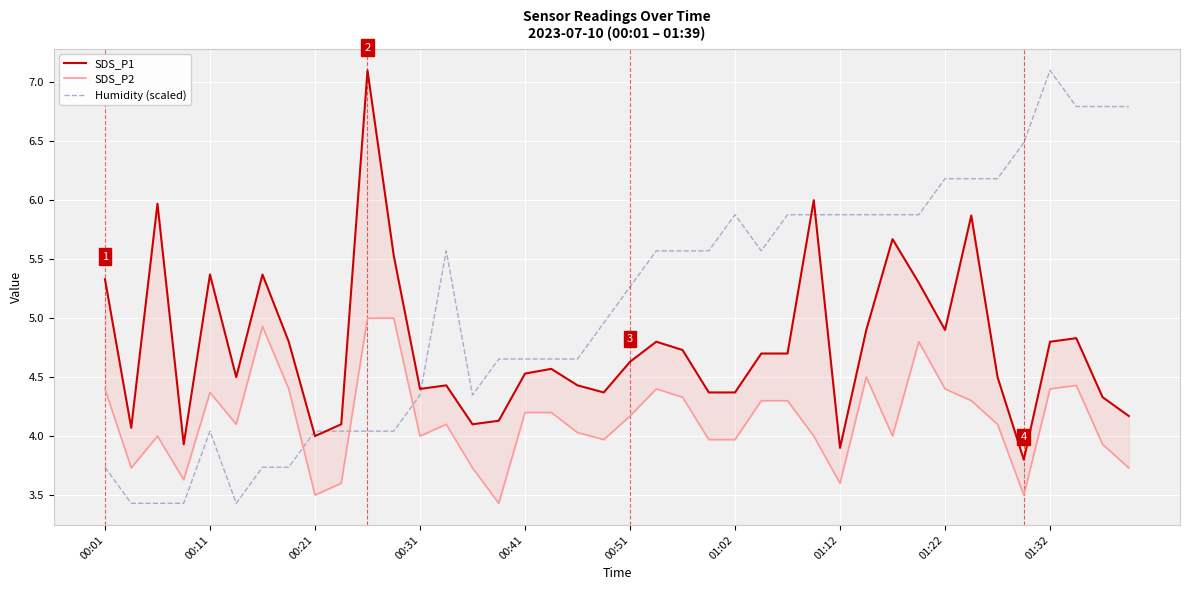

Which category has the lowest value in the SDS_P2 series?

15